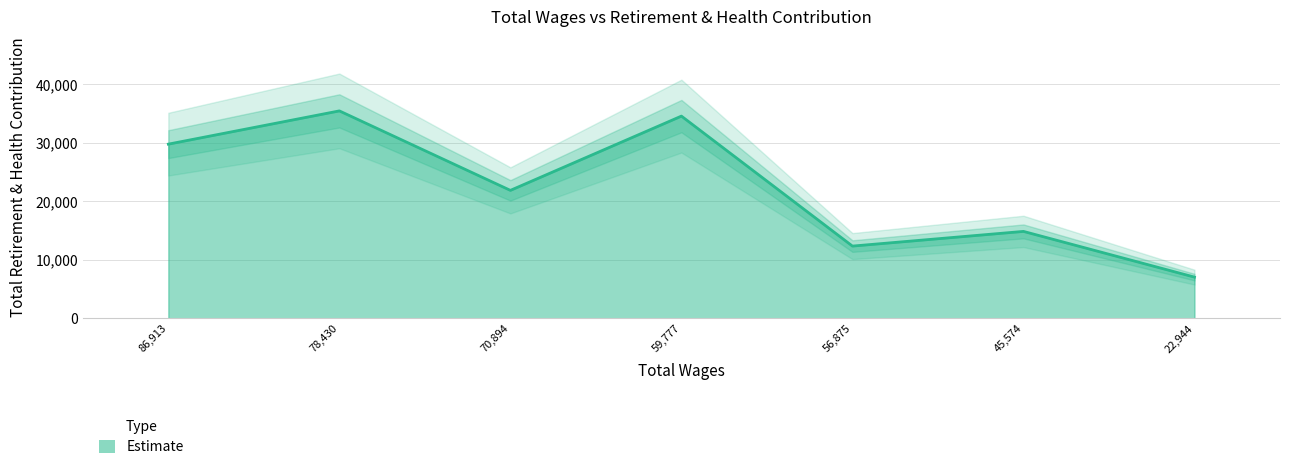

What is the label of the 1st point from the right?

22944.0